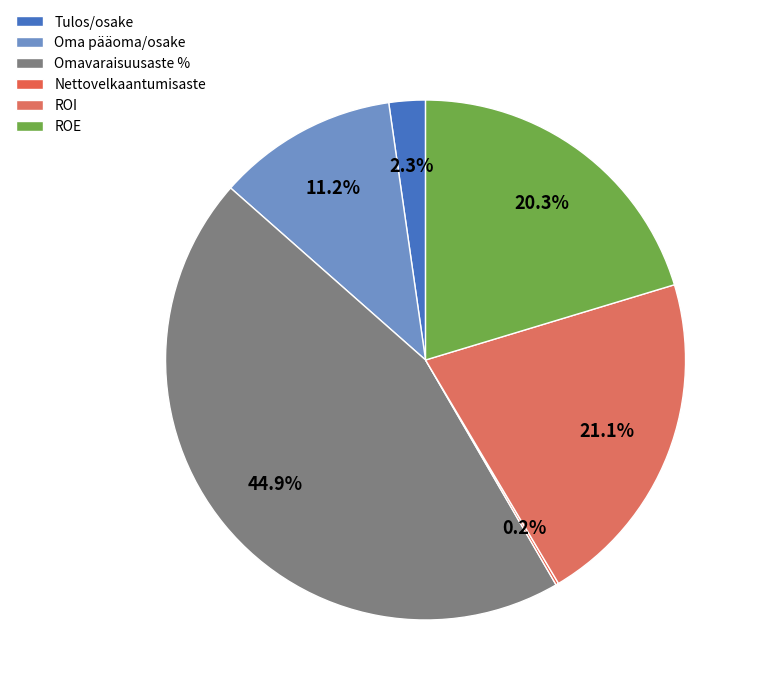

Is it true that ROI is 9% of the pie?

False